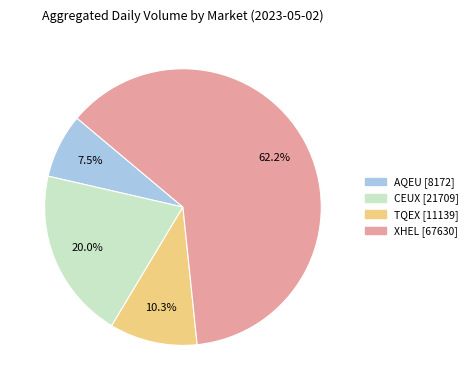

The AQEU slice represents 14% of the pie. True or false?

False